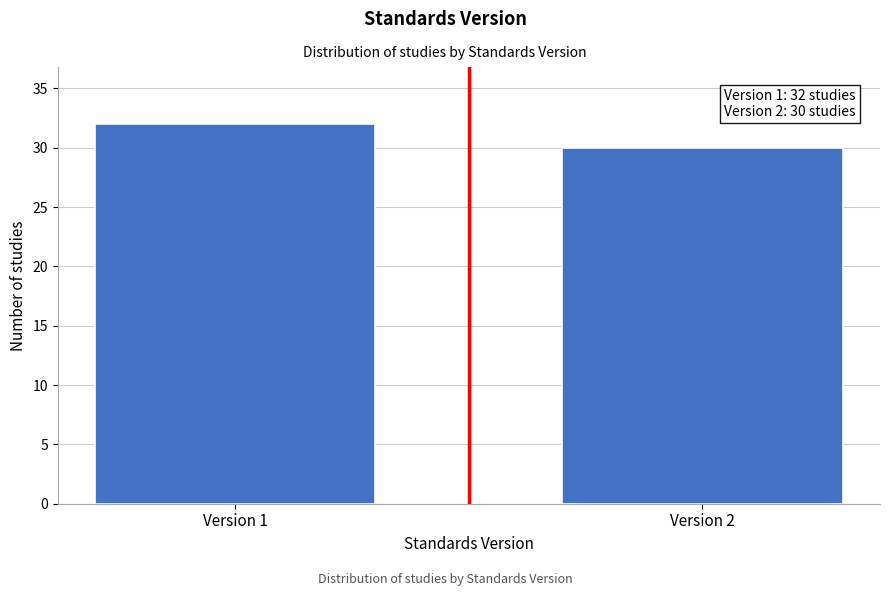

Reading left to right, what are all the values shown in this chart?

32	30